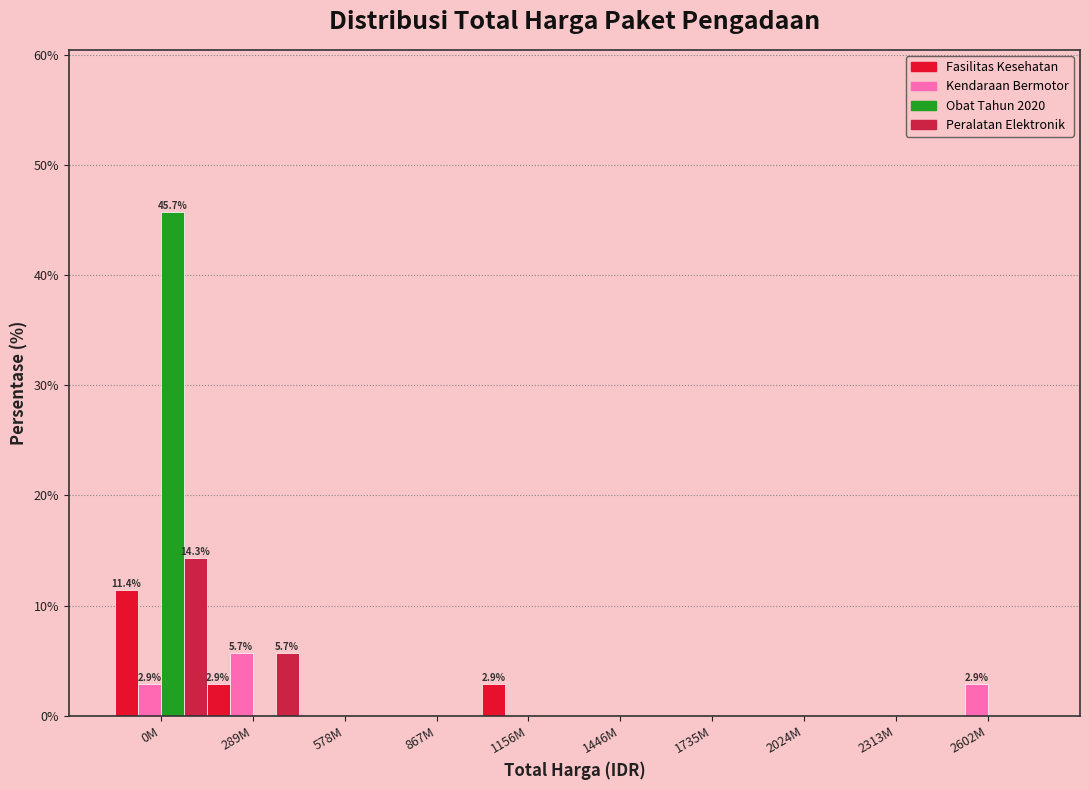

Is the value of Obat Tahun 2020 at 289M greater than the value of Kendaraan Bermotor at 289M?

No